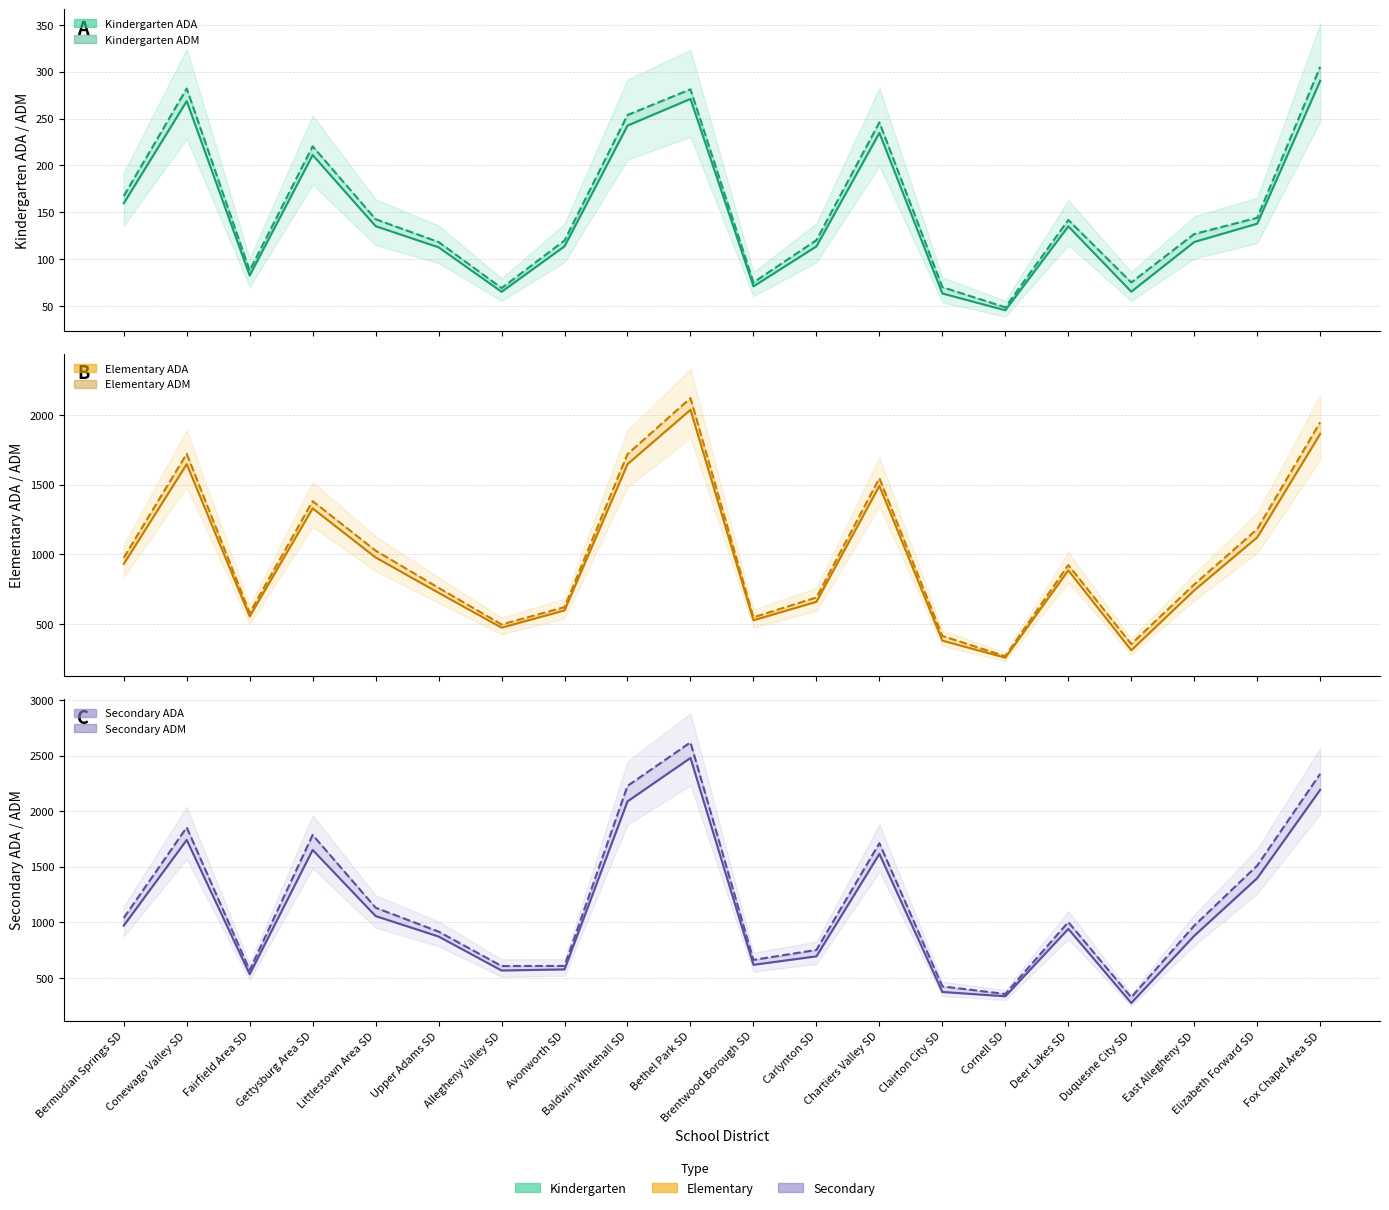

True or false: Elementary ADM has more than 2 interior local peaks.

True